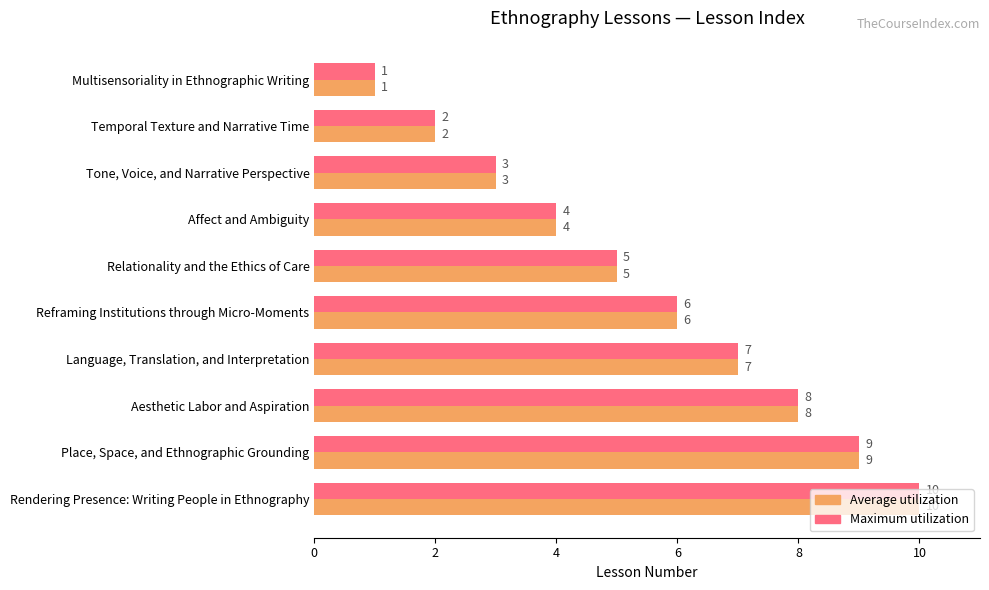

Count the number of categories in the chart.

10